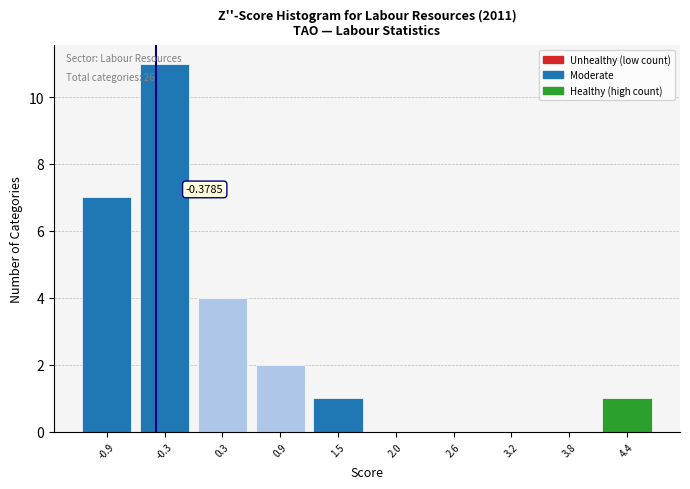

Which range on the x-axis has the tallest bar?

-0.6 to 0.0